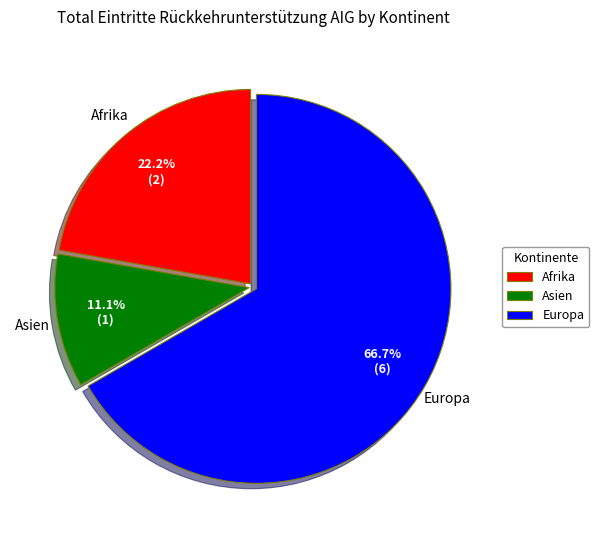

Count the number of slices in the pie.

3